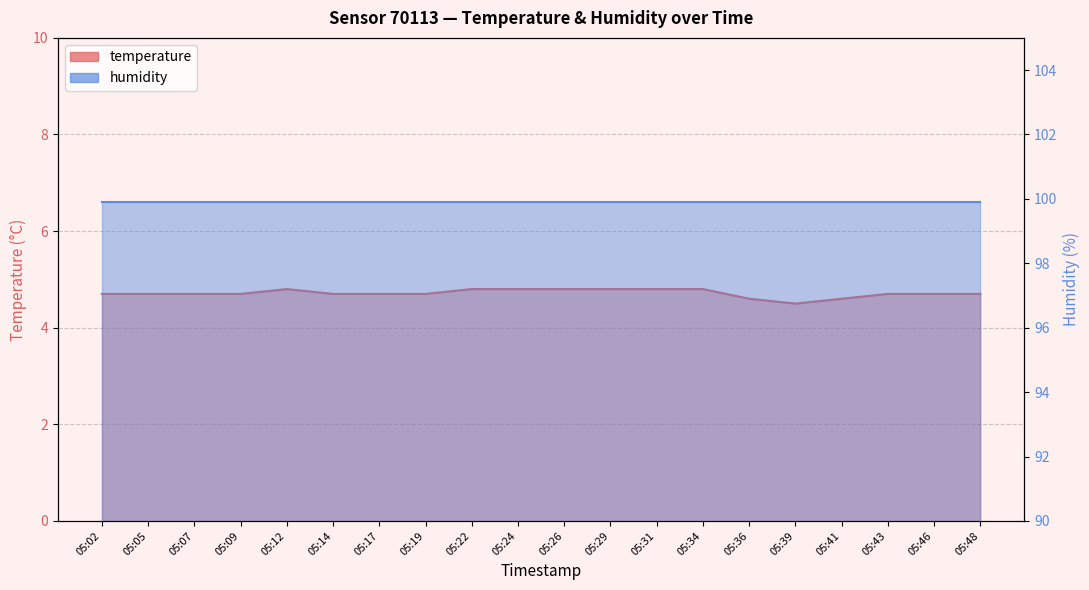

Which label corresponds to the largest value in the chart?

05:12